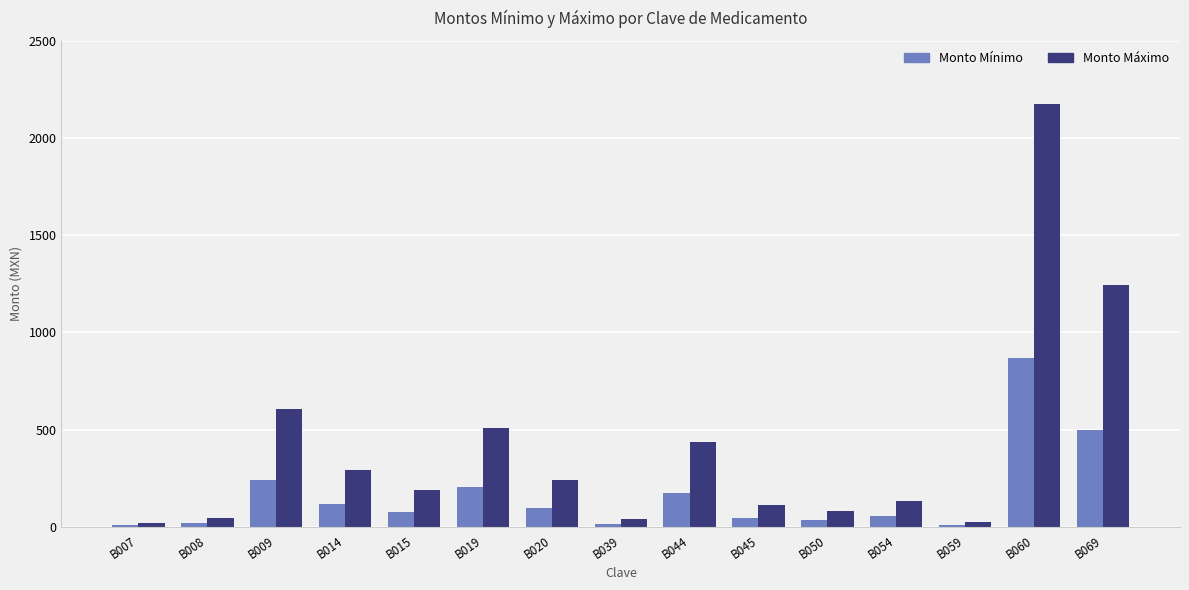

Which series changed the most between B009 and B045?

Monto Máximo